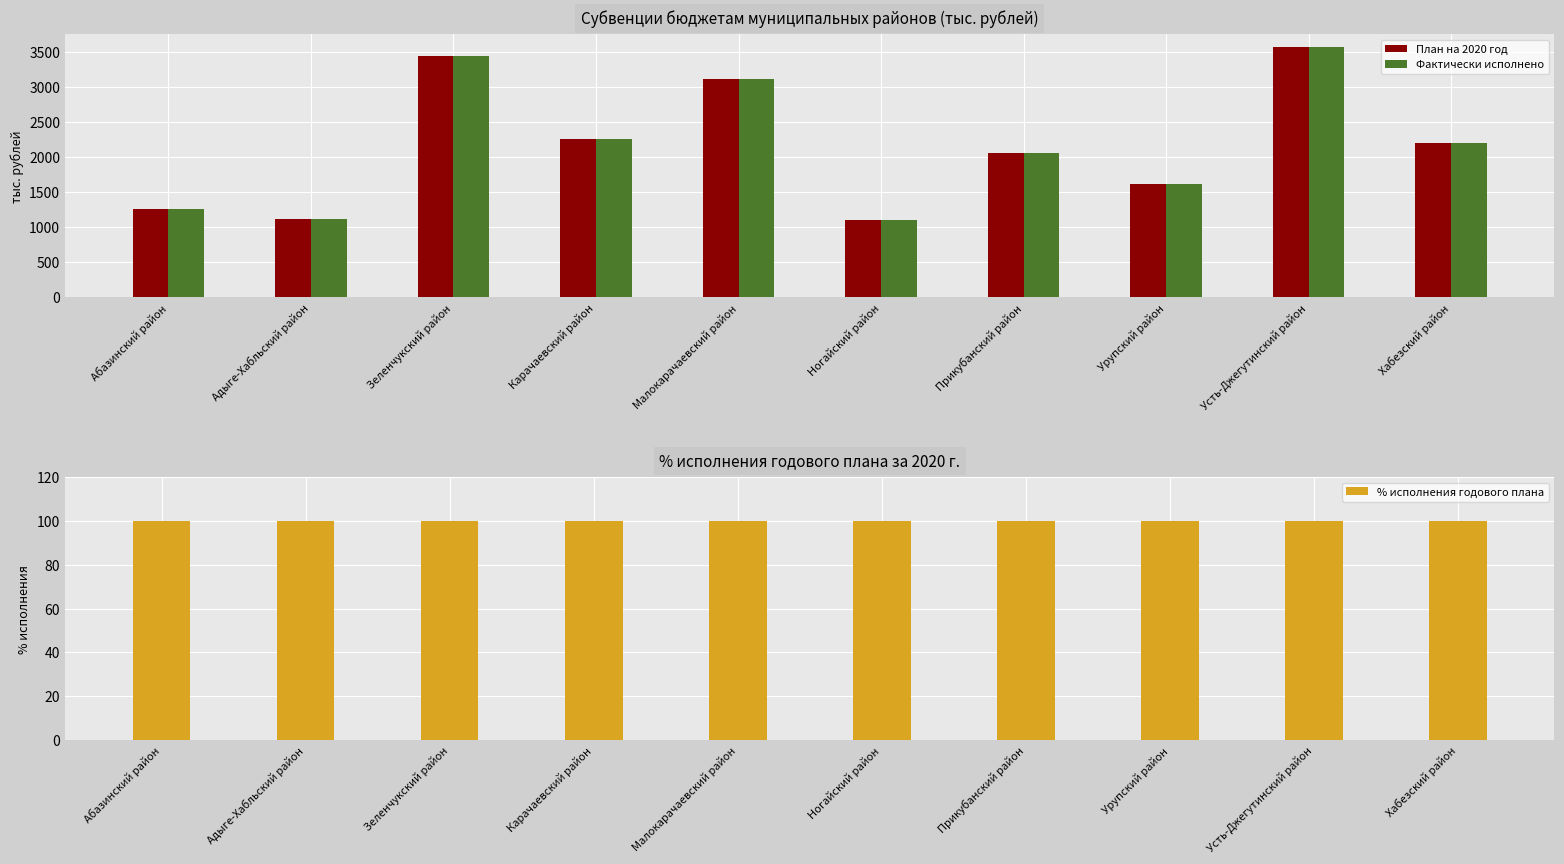

What is the difference between the maximum and minimum values in the План на 2020 год series?

2463.2